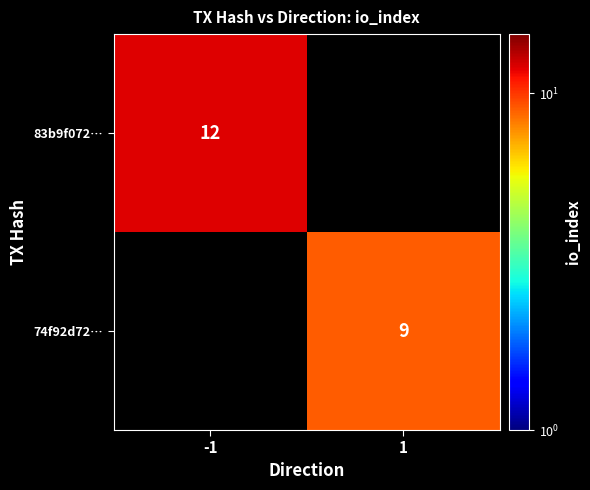

Is it true that 83b9f072… equals 6 at -1?

False